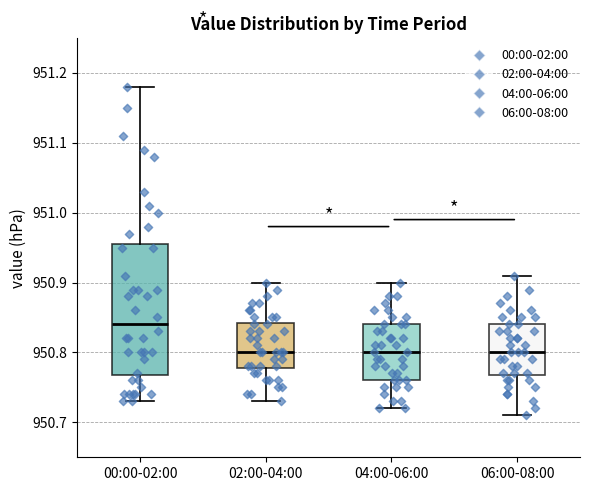

Comparing the boxes themselves (not the whiskers), which one is the tallest?

00:00-02:00